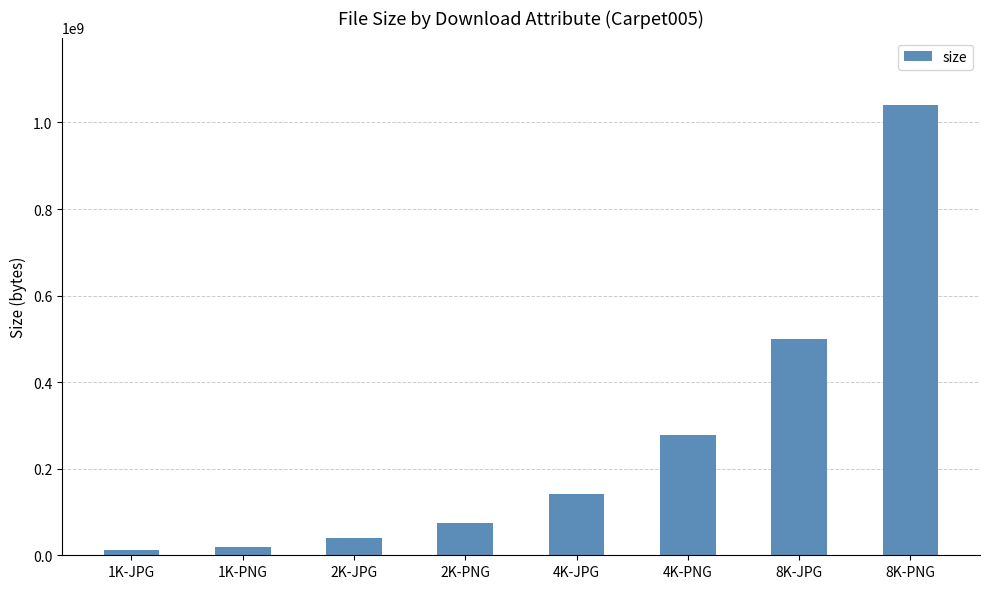

Does the chart contain any negative values?

No